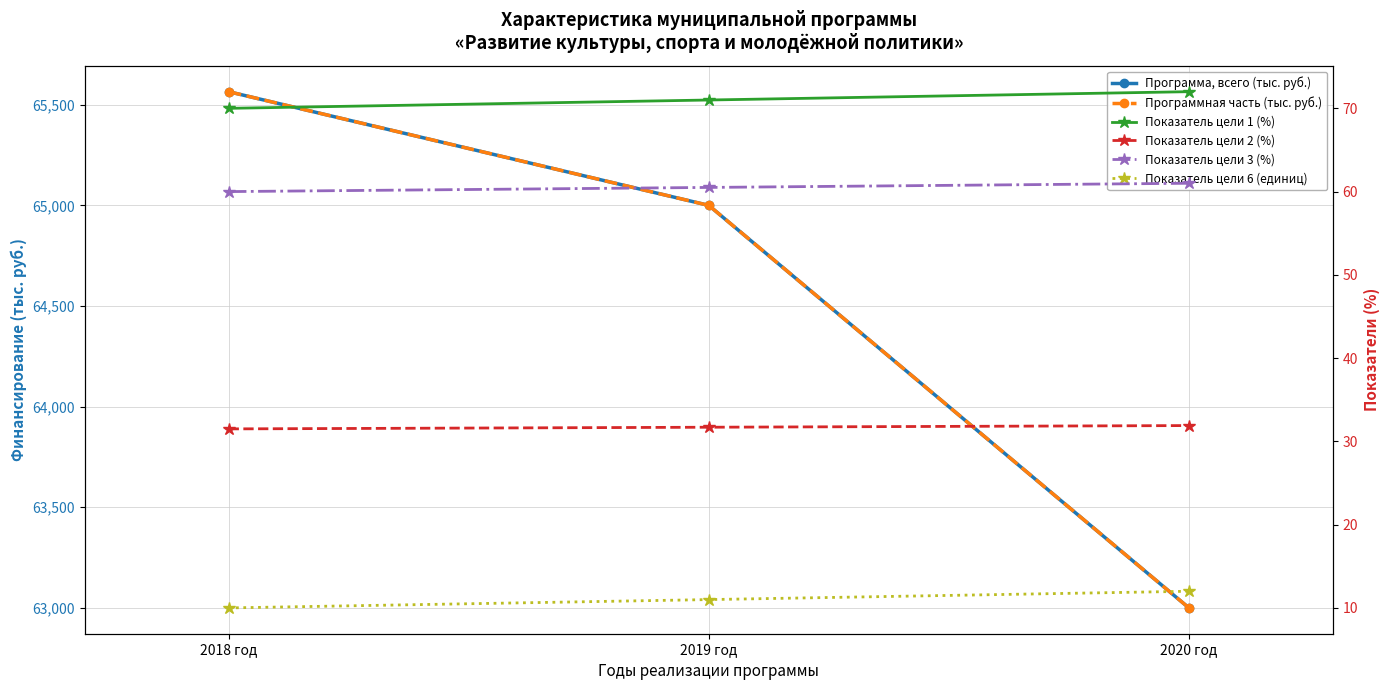

What is the label of the 2nd point from the right?

2019 год